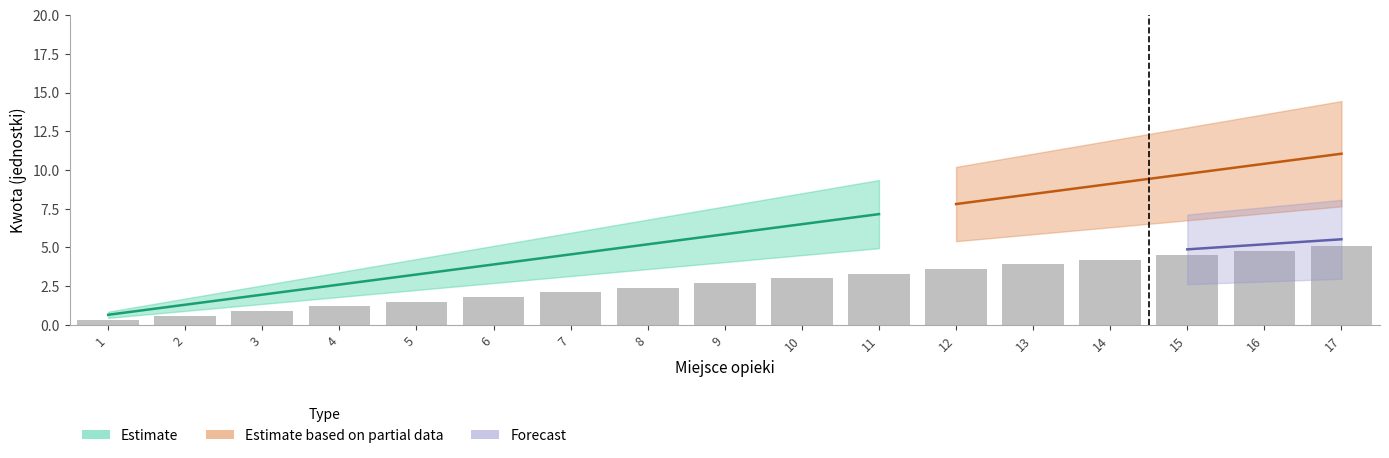

Is the value of Forecast at 16 greater than the value of Estimate based on partial data at 12?

No